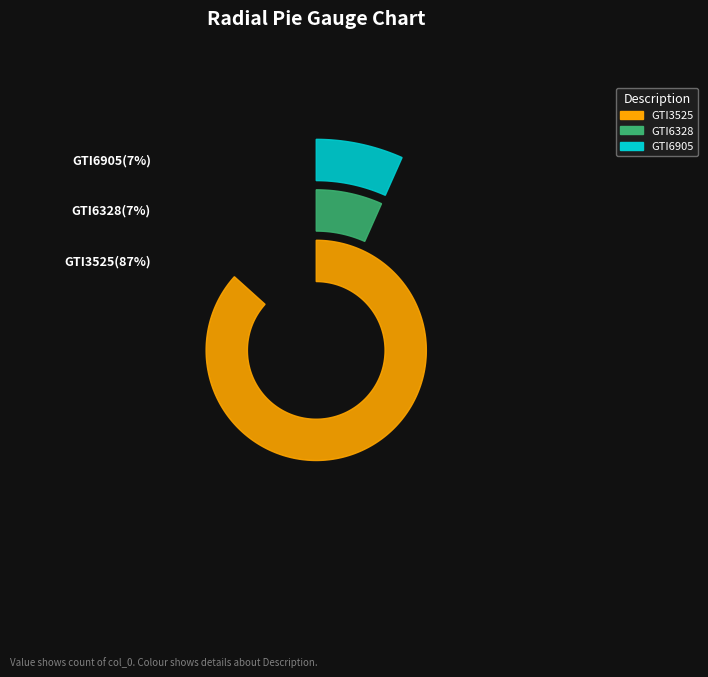

Count the number of slices in the pie.

3